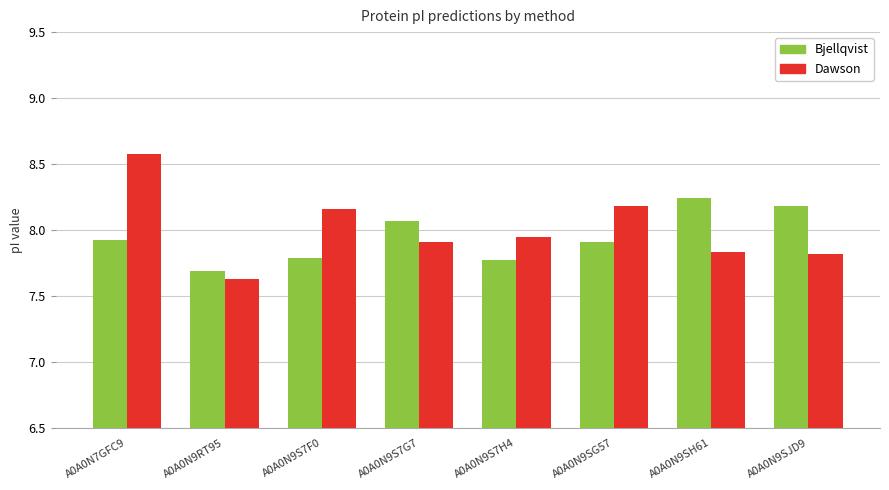

Between A0A0N7GFC9 and A0A0N9S7F0, which series saw the biggest shift?

Dawson